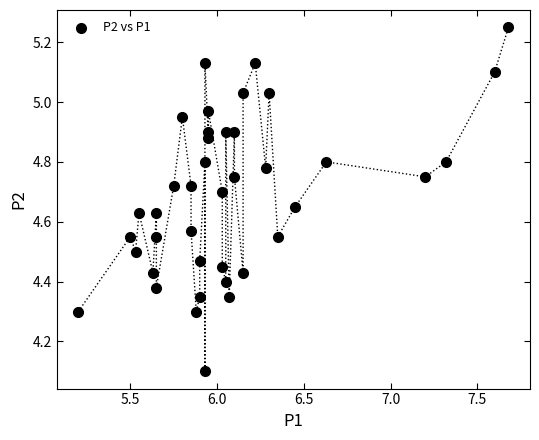

What Y value in the scatter plot is closest to 4?

4.1